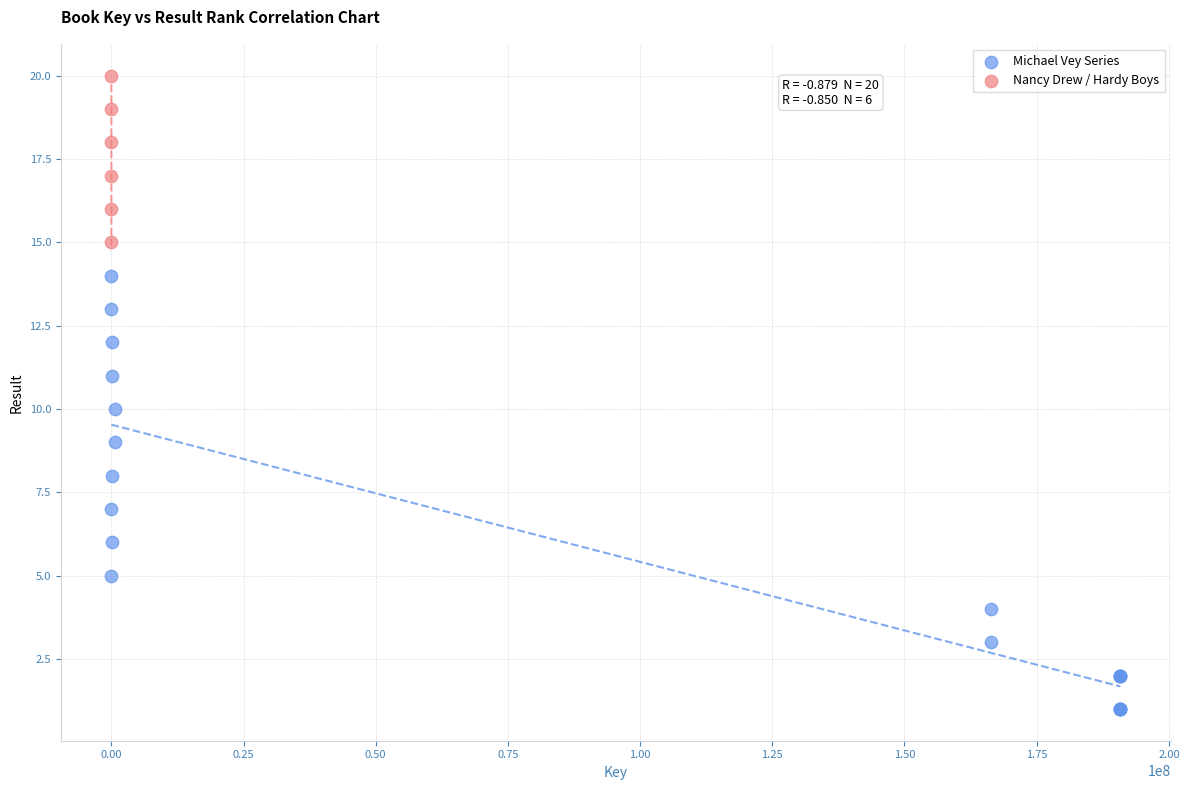

Which series contains the highest Y value?

Nancy Drew / Hardy Boys